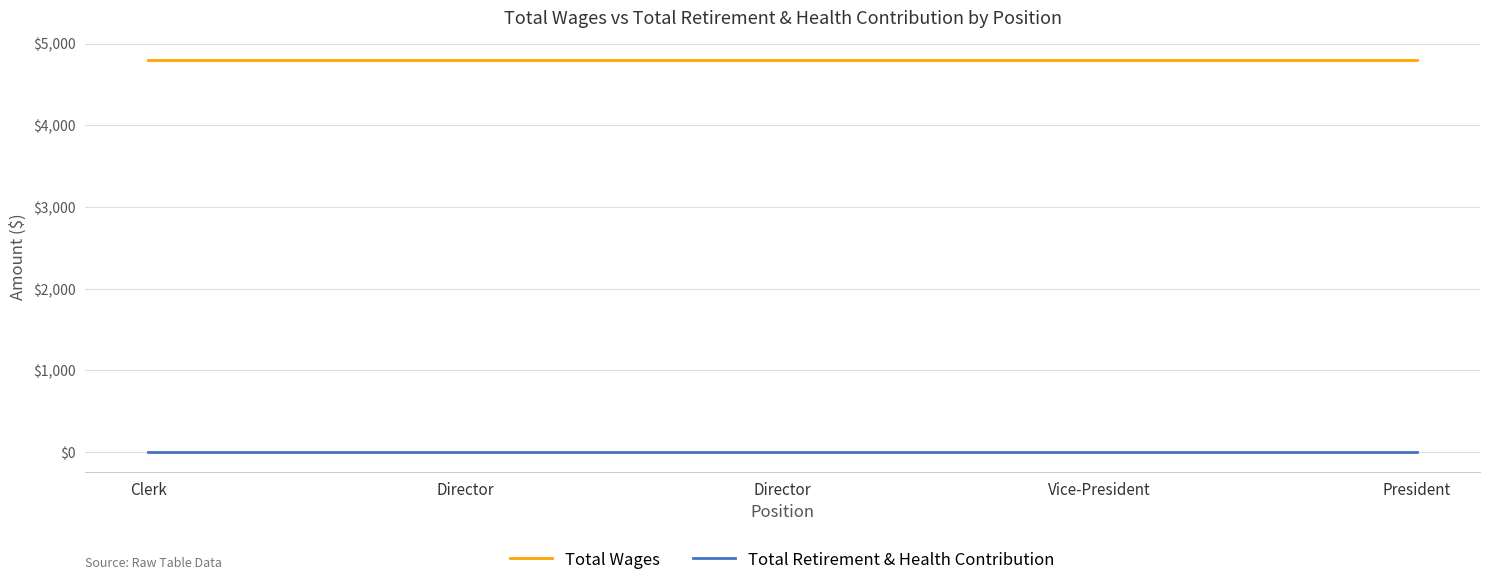

At which label does Total Wages reach its peak?

Clerk